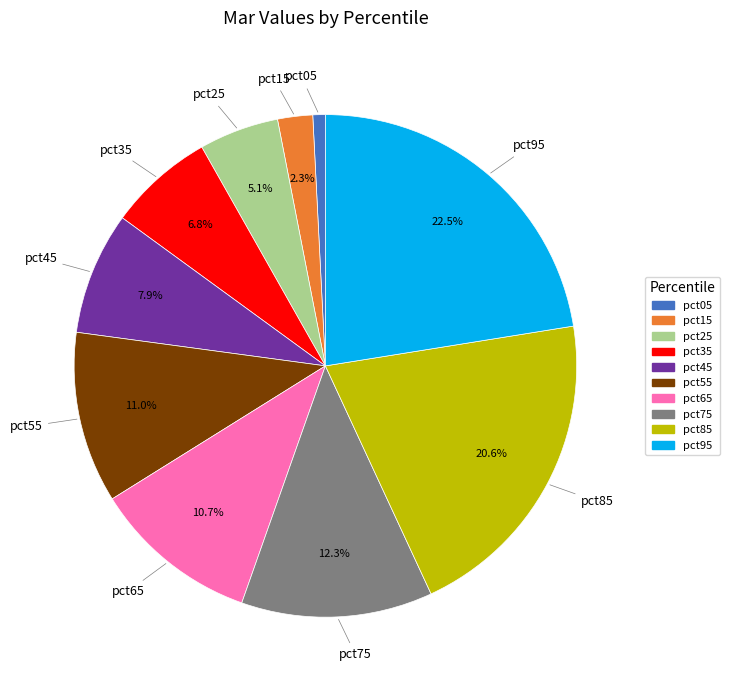

How many segments does this pie chart have?

10